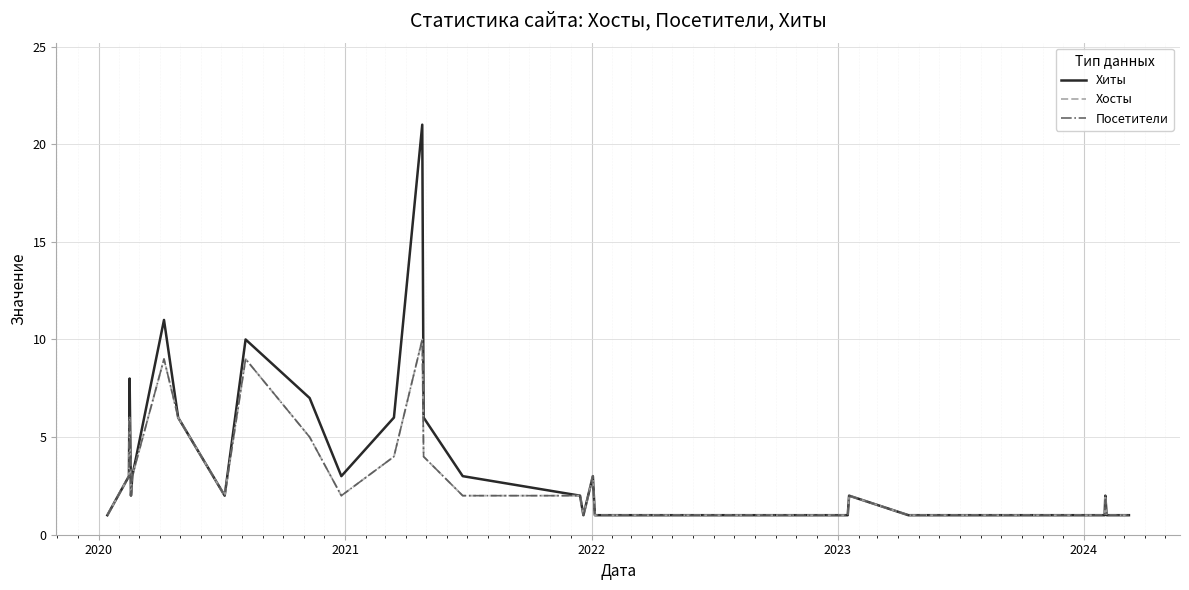

At how many categories does at least one series exceed 16?

1